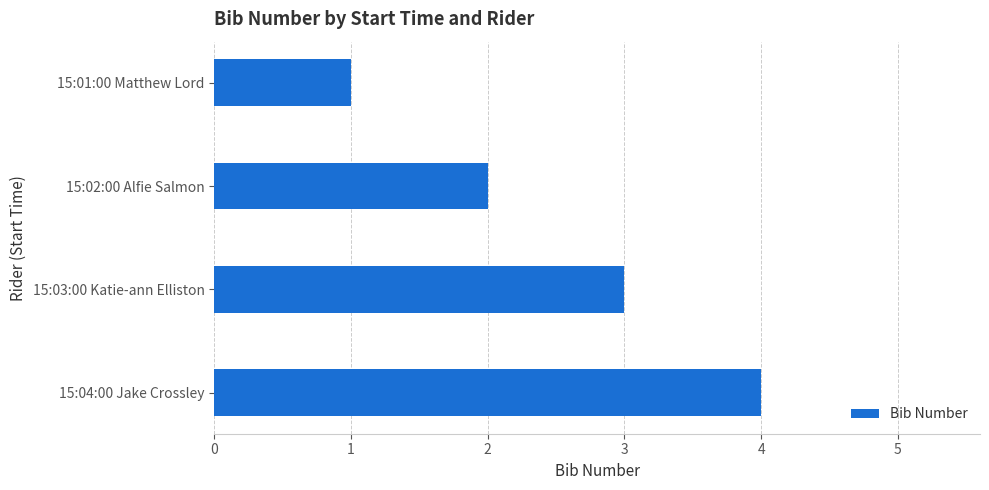

How many distinct data groups are displayed?

1